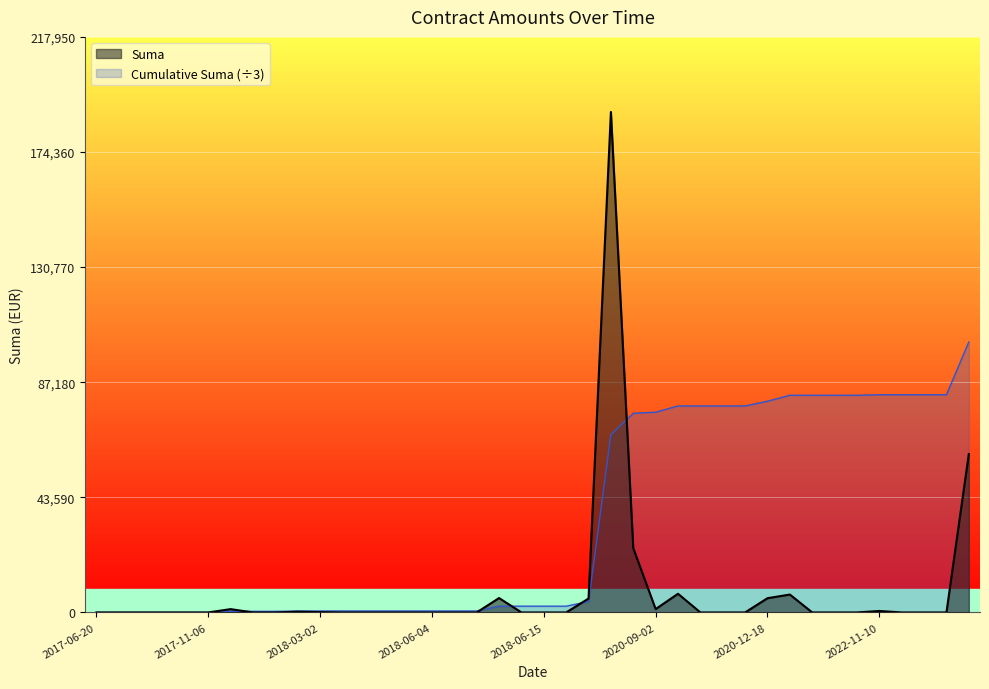

What is the greatest value displayed?

189522.2